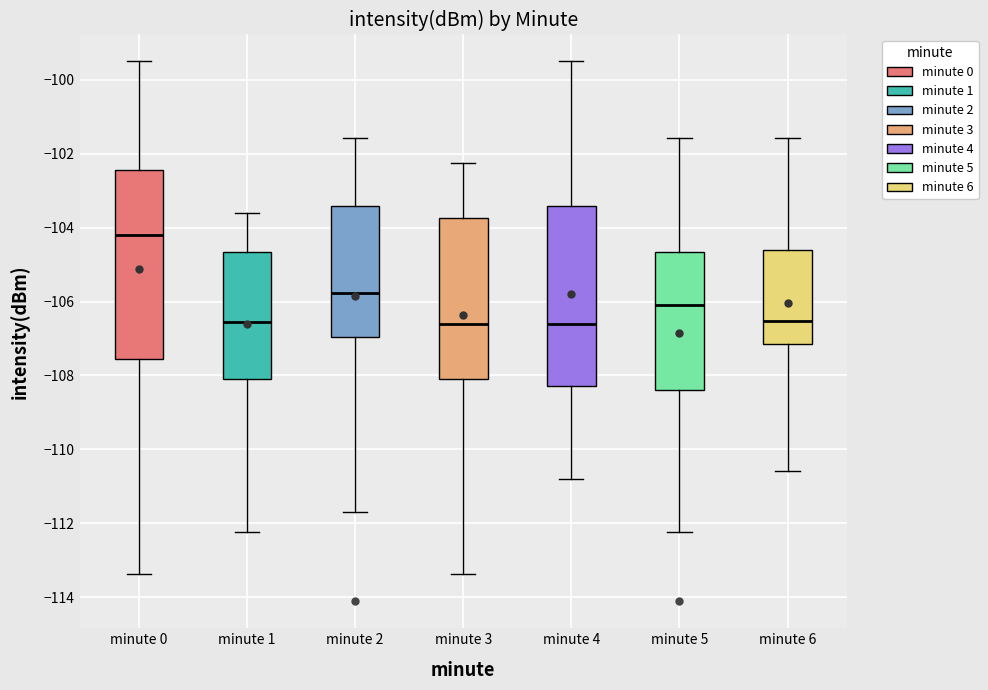

Where is the upper edge of the box for minute 0 on the y-axis? The values are not printed on the chart, so give them approximately, as read against the axis.

-102.4